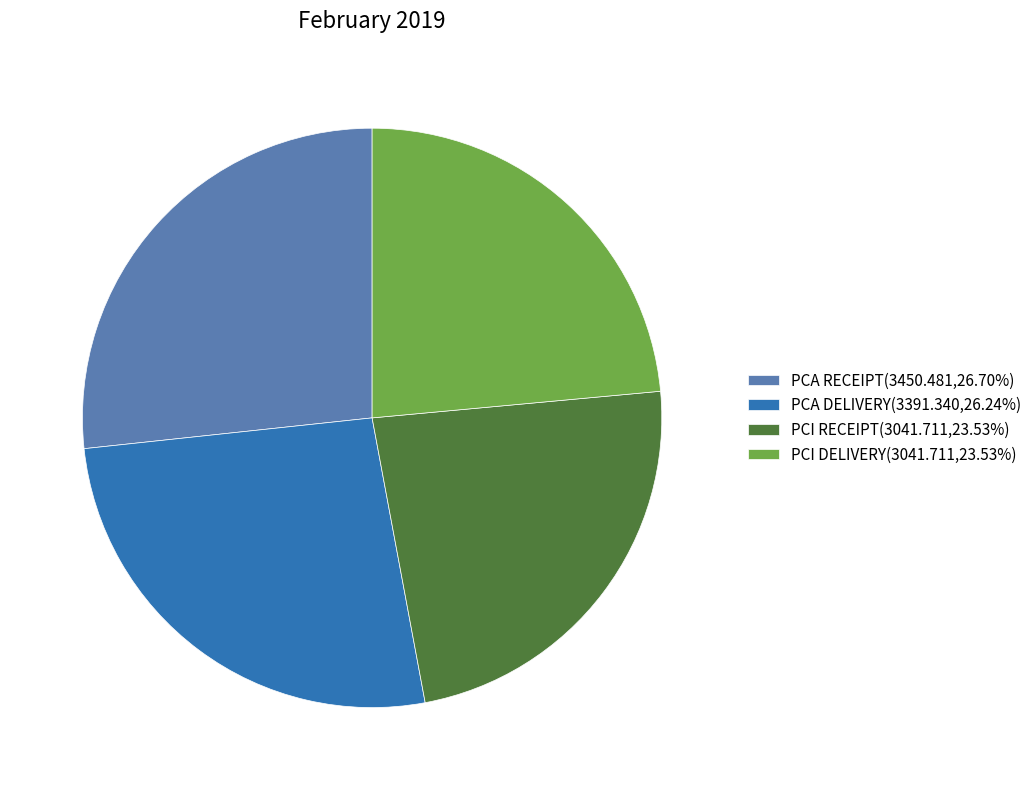

What is the ratio of the value at PCI DELIVERY to the value at PCI RECEIPT?

1.0